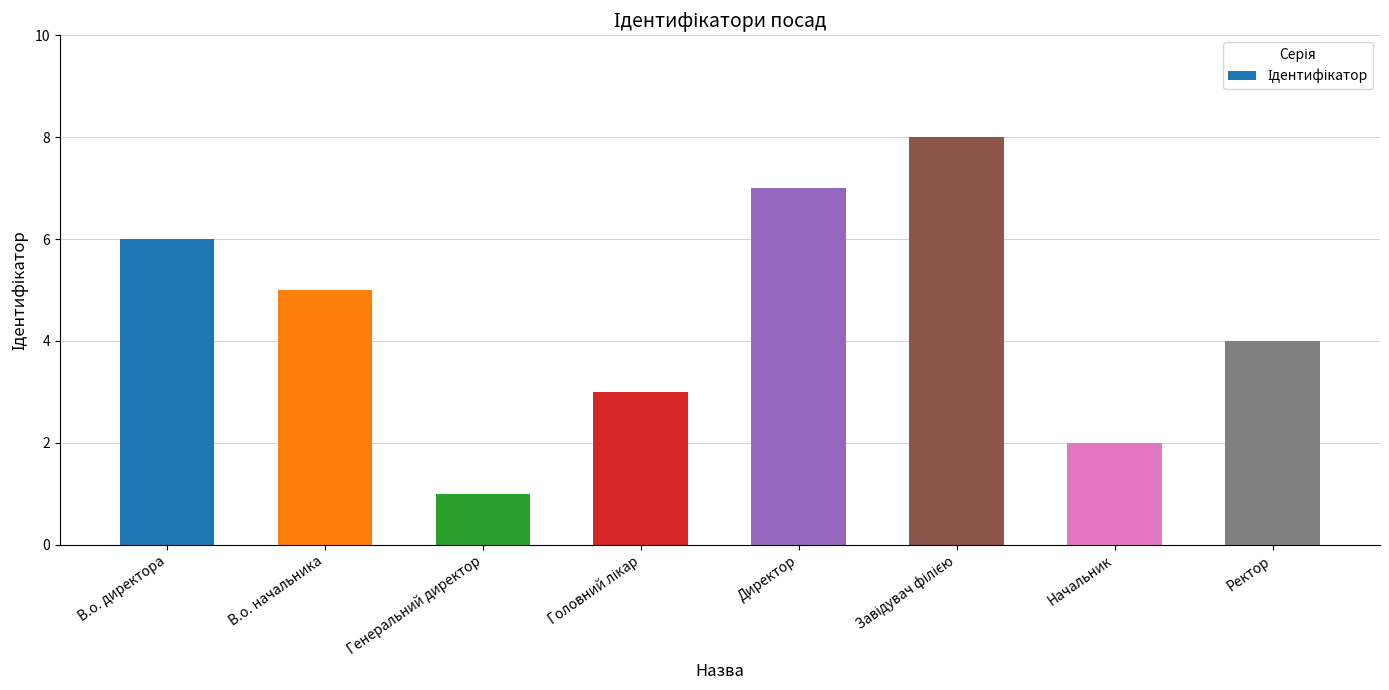

Is it true that the value at В.о. директора is 8?

False